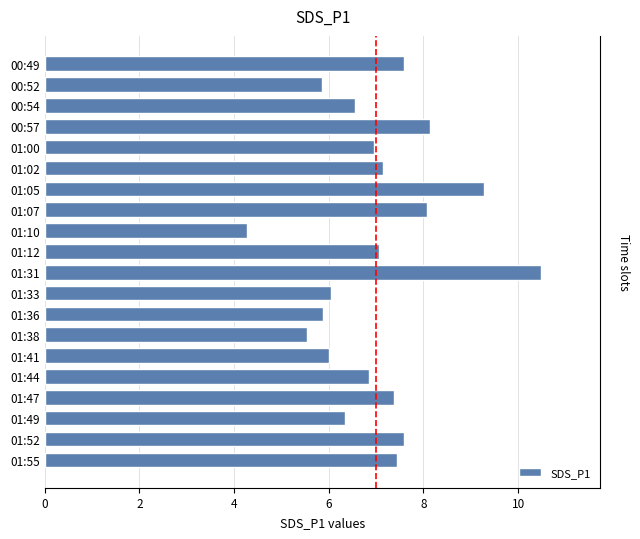

How many distinct data groups are displayed?

1